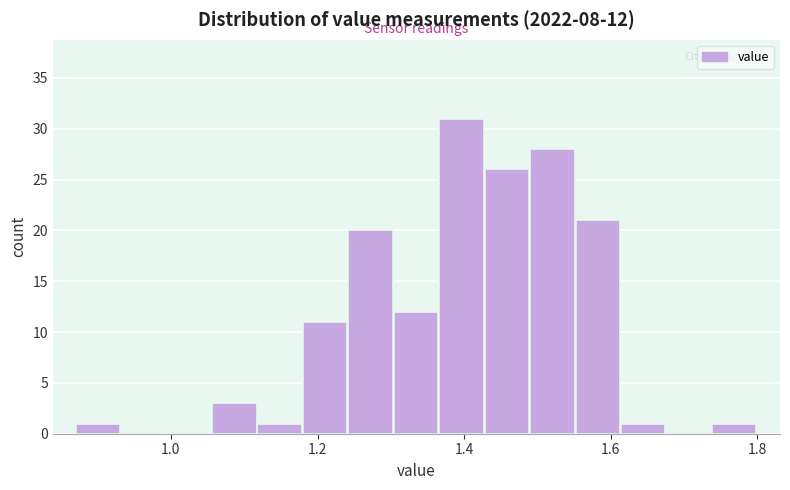

Around what value on the x-axis is the tallest bar? Give the approximate position of its centre, as read against the axis.

1.40